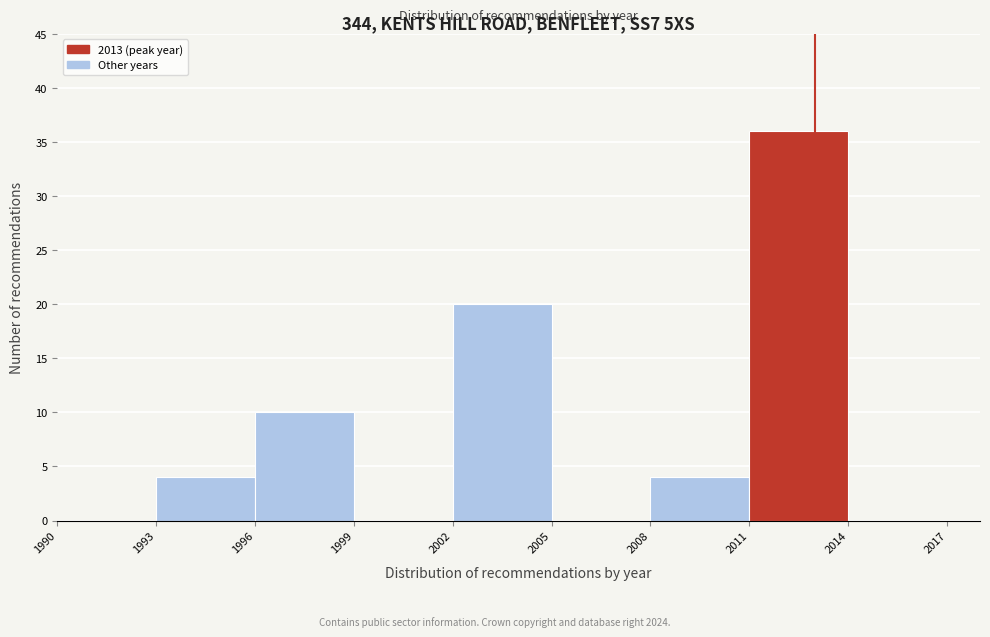

Over which range of the x-axis is the bar tallest?

2011 to 2014